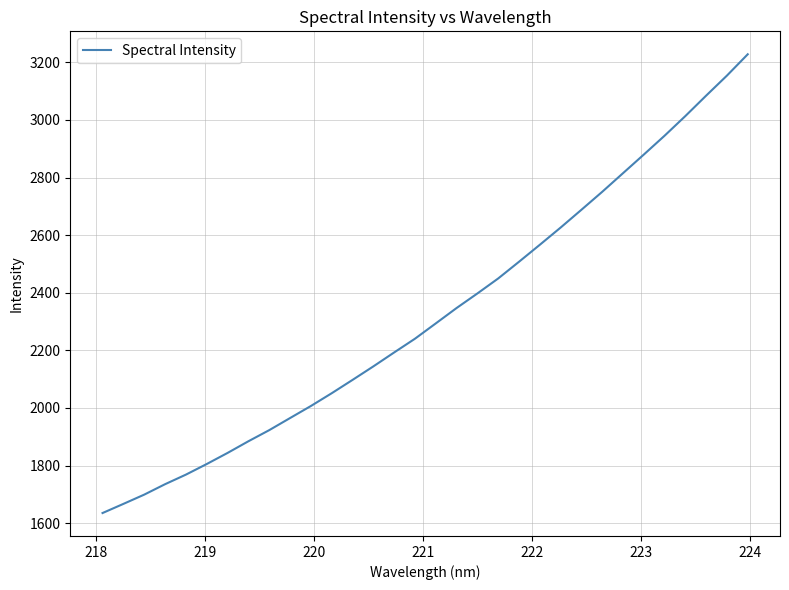

What is the greatest value displayed?

3228.1